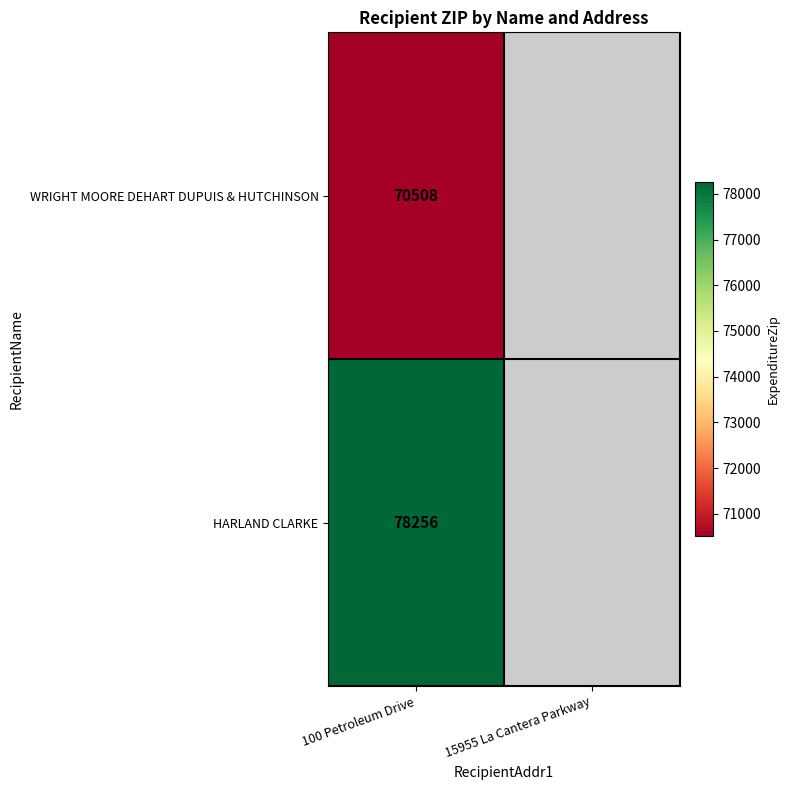

Is it true that WRIGHT MOORE DEHART DUPUIS & HUTCHINSON equals 22217 at 100 Petroleum Drive?

False